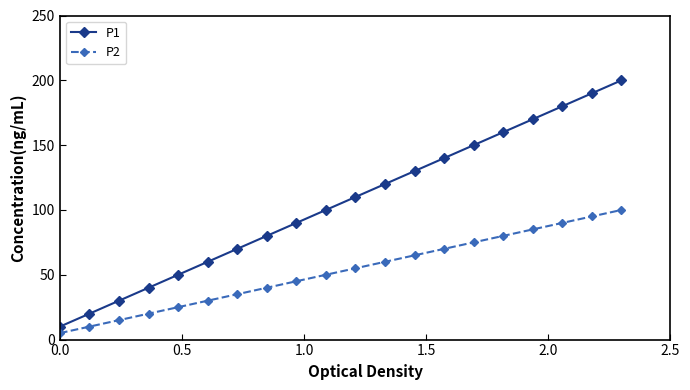

True or false: P2 and P1 intersect in this chart.

False